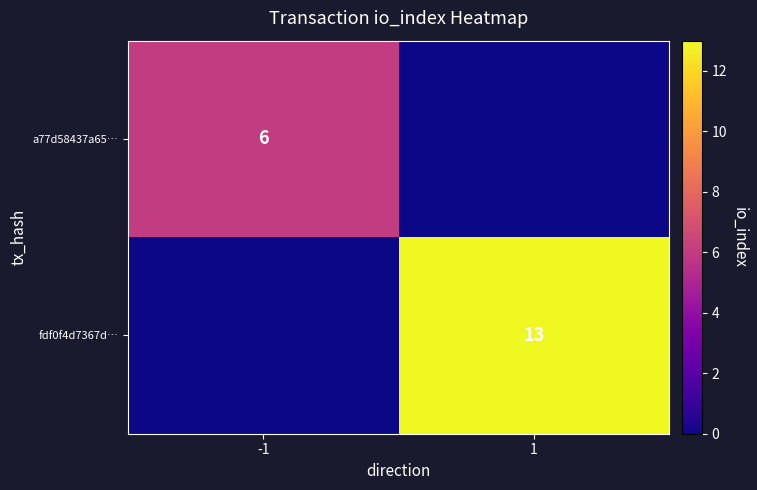

Is it true that a77d58437a65… equals 6 at -1?

True